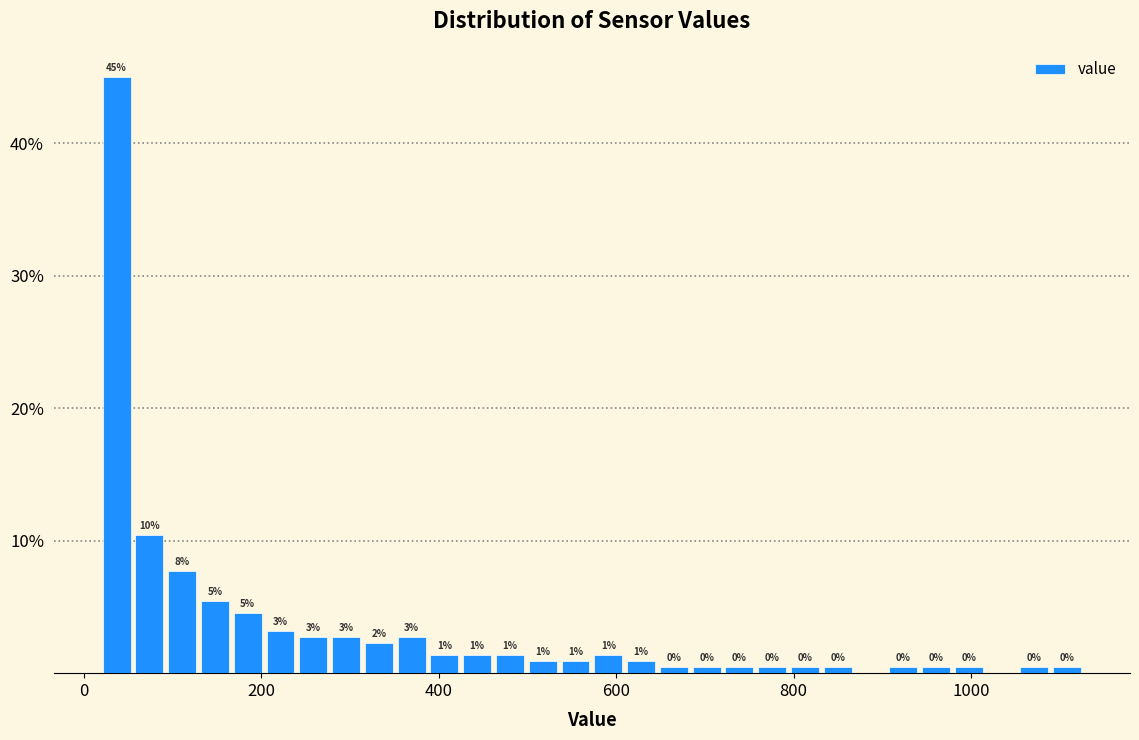

Around what value on the x-axis is the tallest bar? Give the approximate position of its centre, as read against the axis.

40